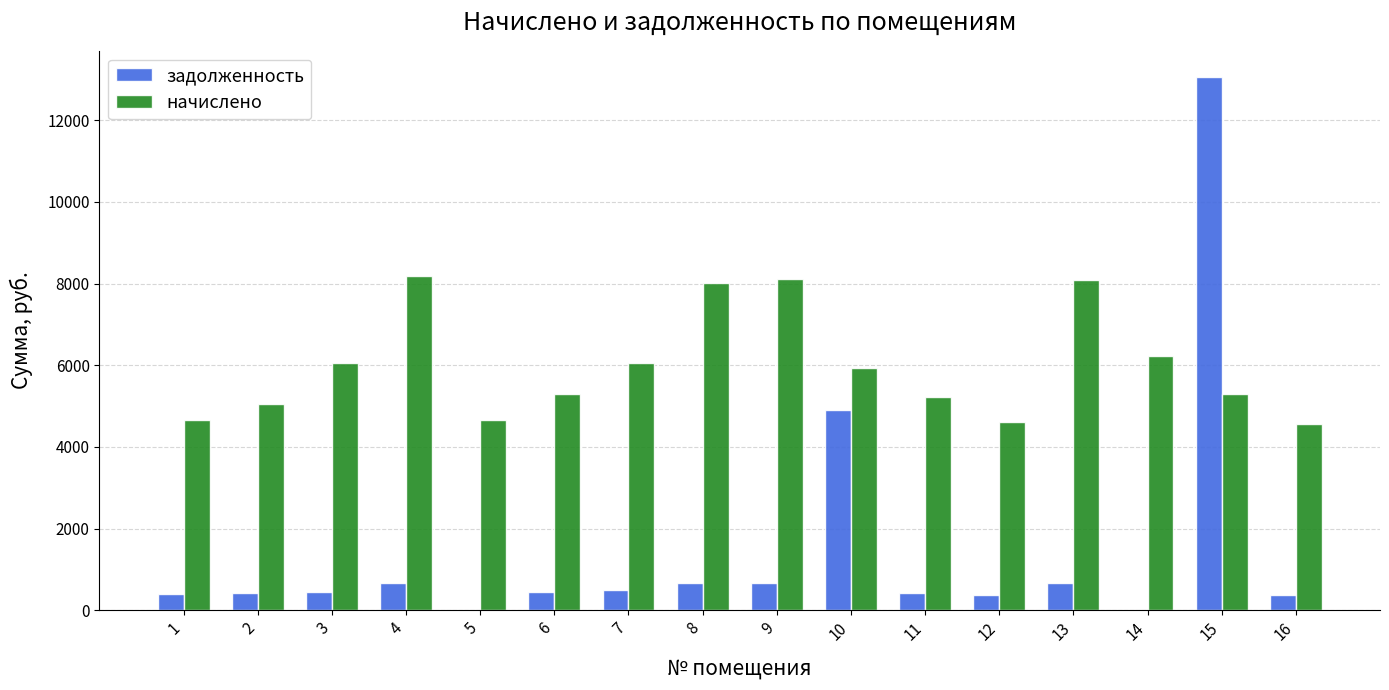

The value of задолженность at 6 is 441.2. True or false?

True